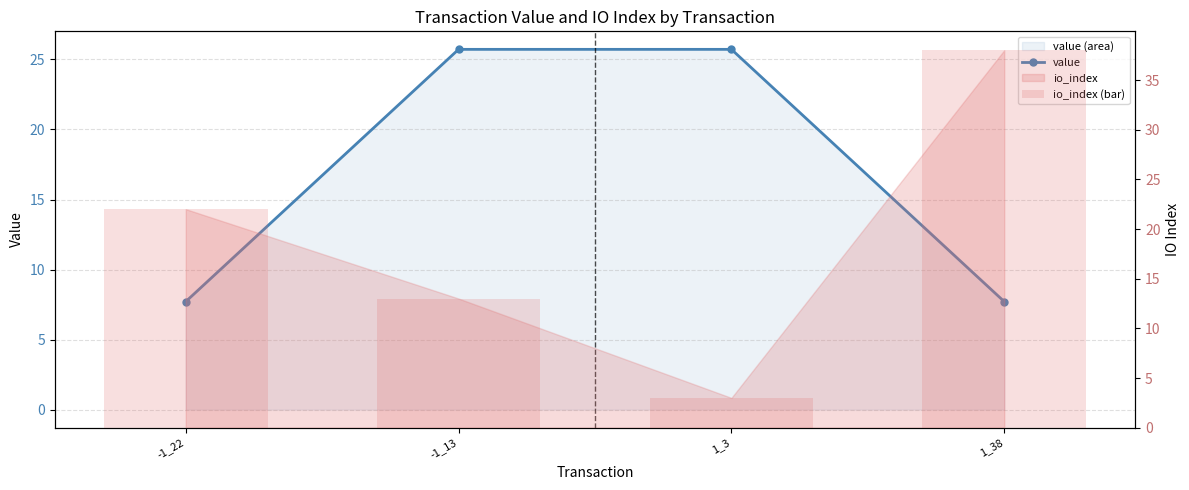

What is the value of the io_index (bar) bar at the 3rd from the left?

3.0